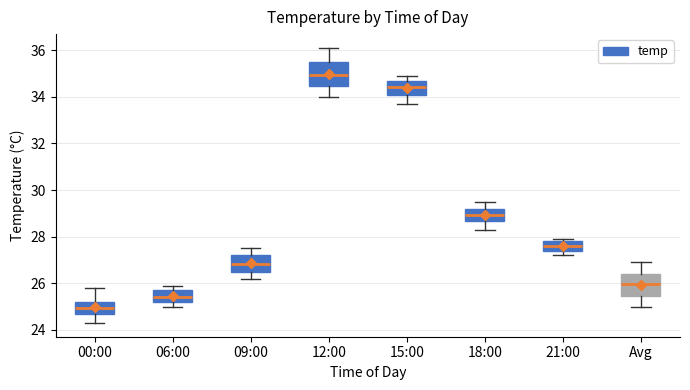

Which box has the lowest median line?

00:00